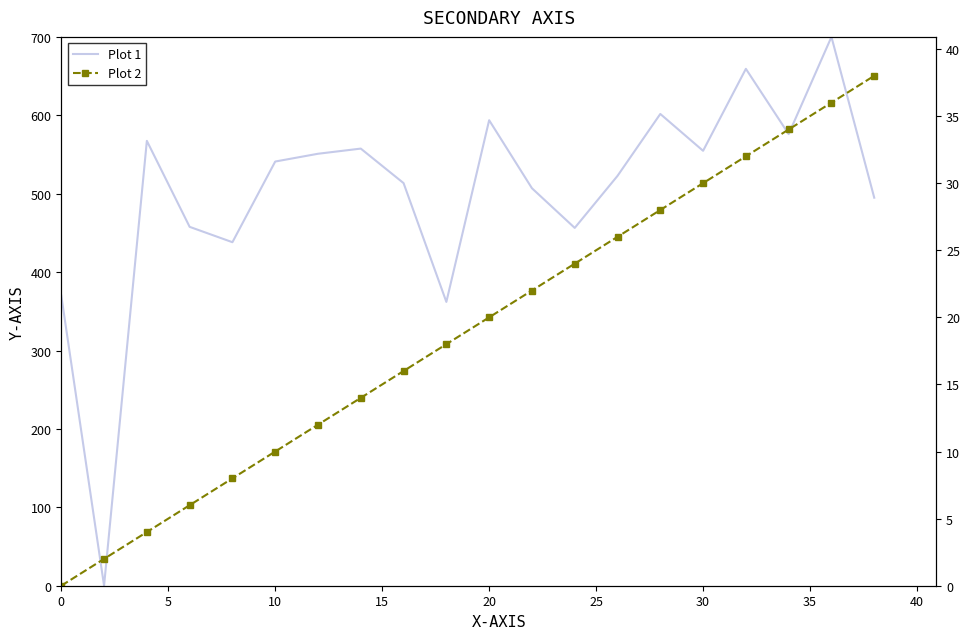

Is this an area chart (filled region under the line)?

No